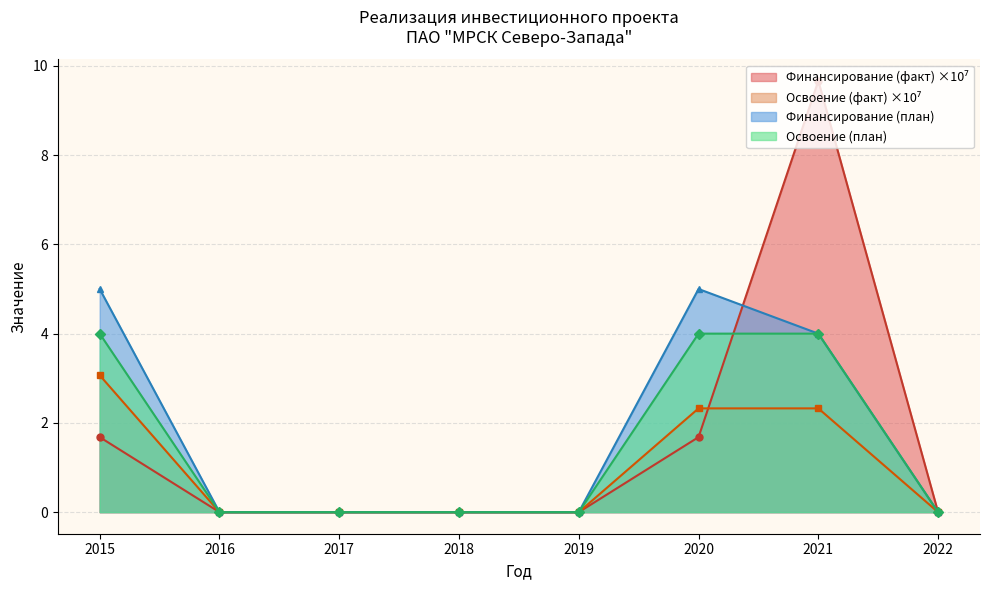

Count the number of categories in the chart.

8